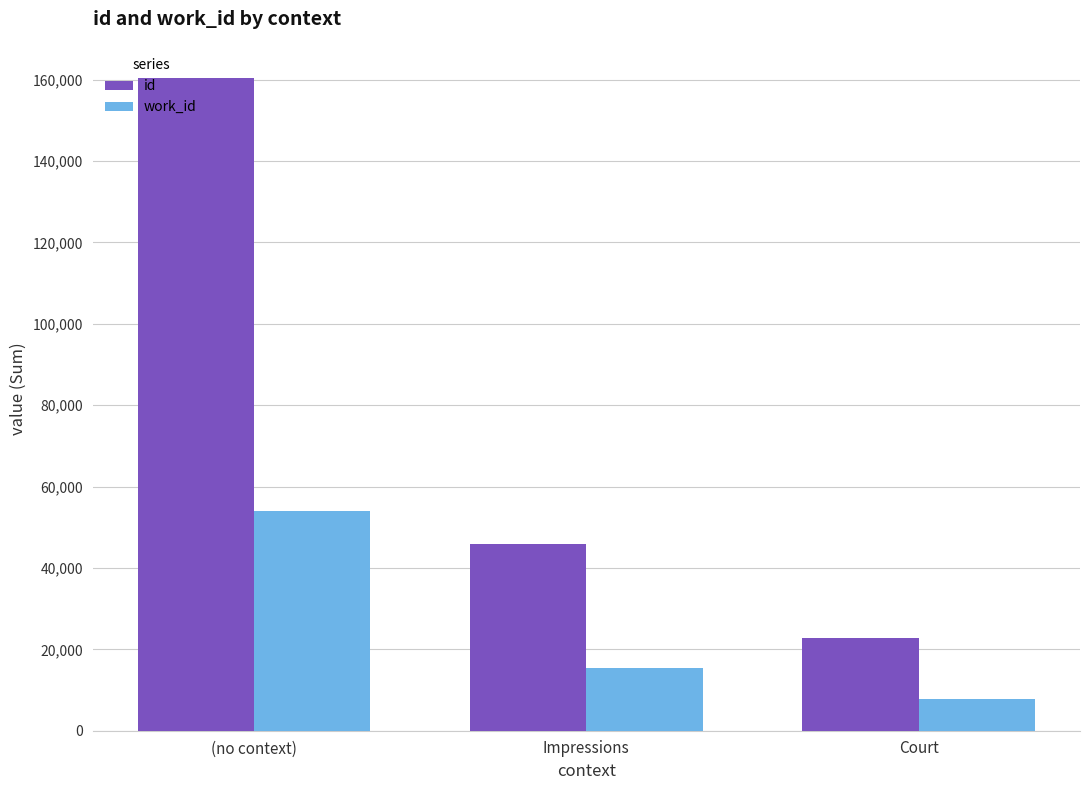

What is the average value of the work_id series?

25657